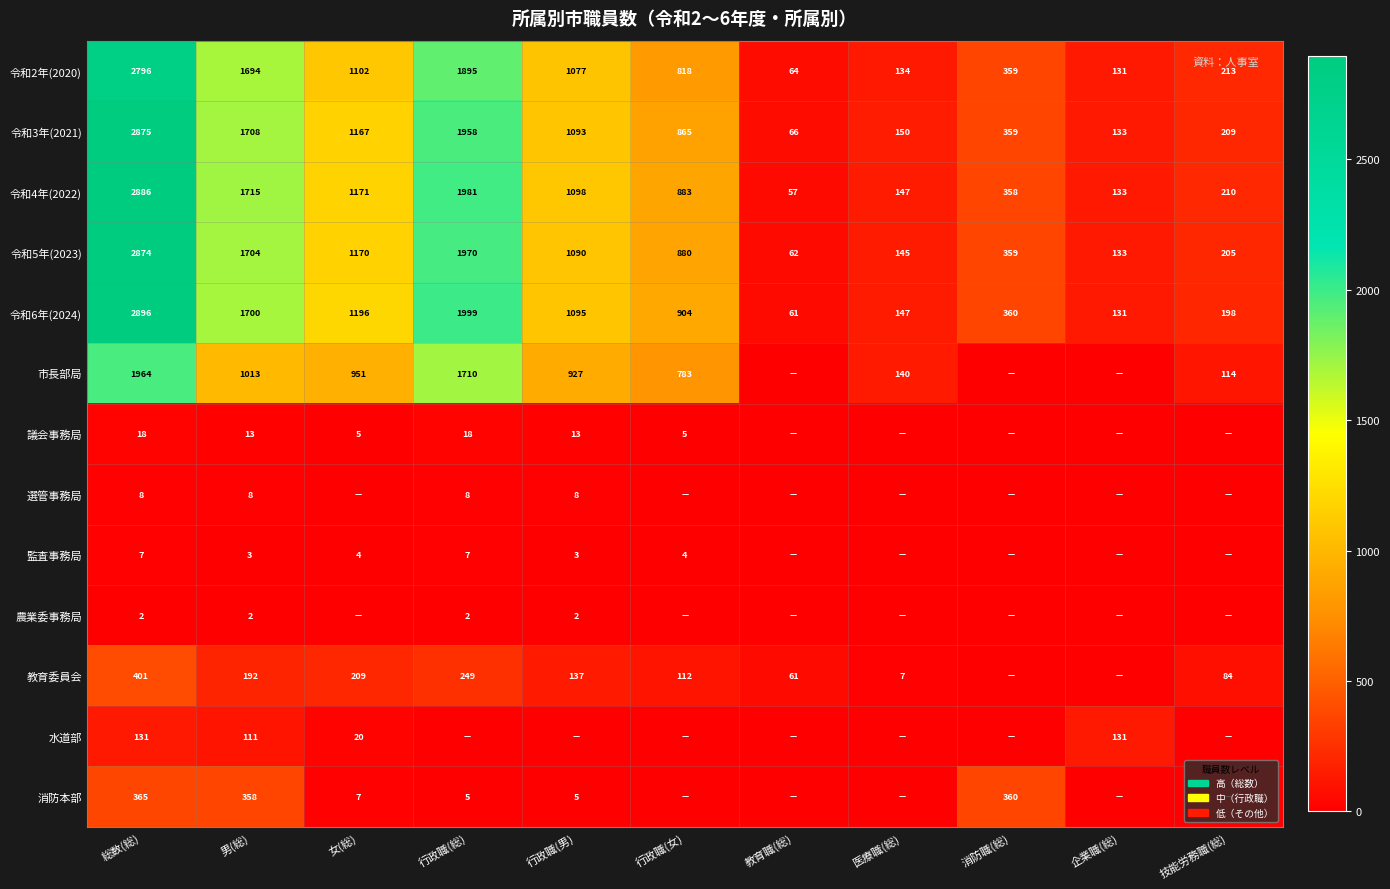

What is the difference between the 令和3年(2021) values at 行政職(総) and 企業職(総)?

1825